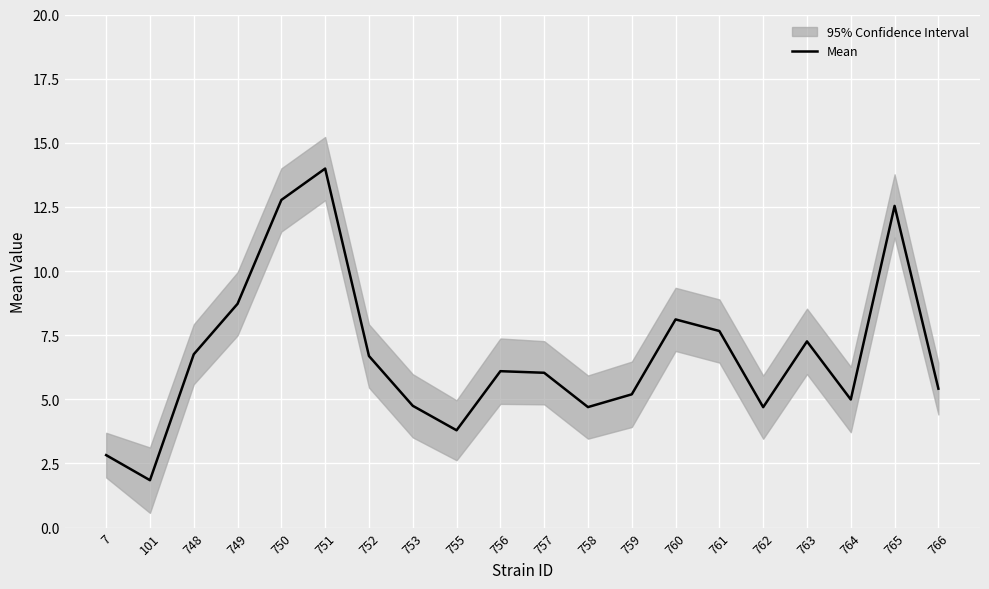

The chart shows a value of 4.7 at 753. True or false?

True